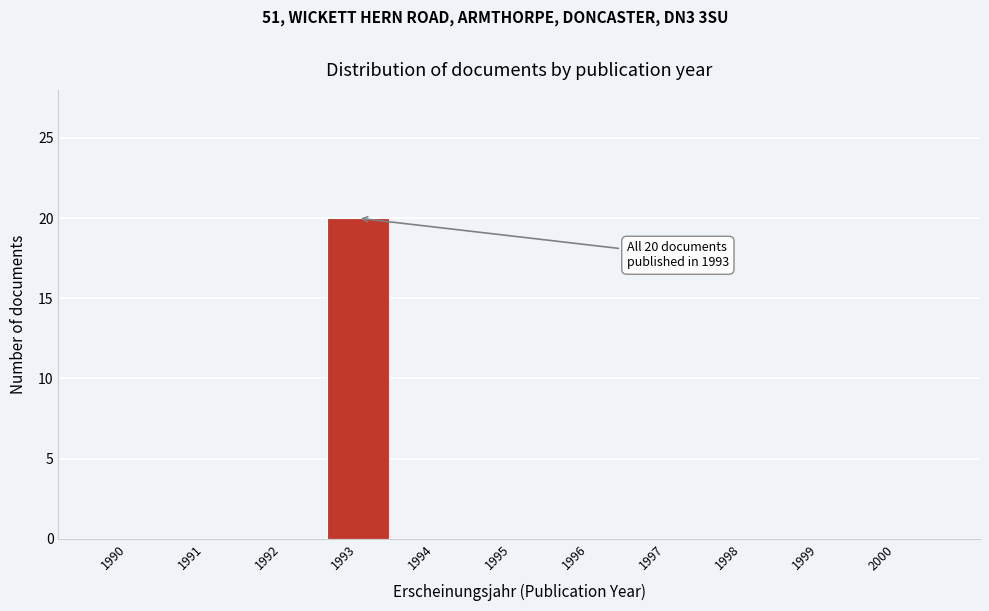

Reading left to right, transcribe all the data shown in this chart.

1990=0	1991=0	1992=0	1993=20	1994=0	1995=0	1996=0	1997=0	1998=0	1999=0	2000=0